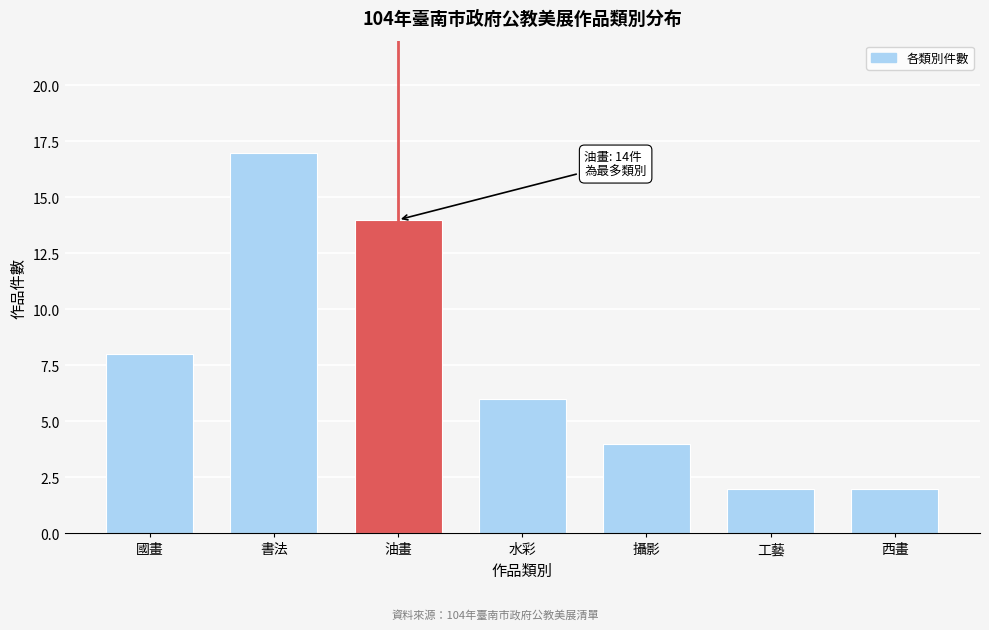

Reading left to right, extract all data points from this chart.

8	17	14	6	4	2	2